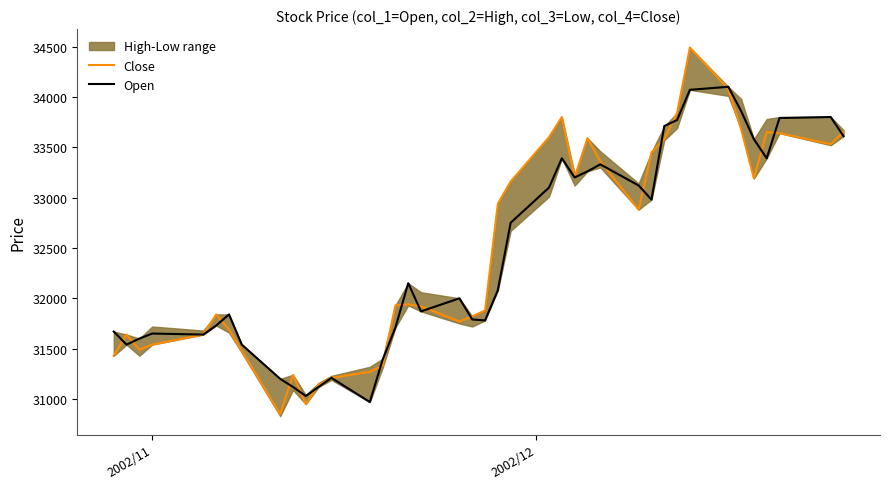

What is the maximum value for Close?

34490